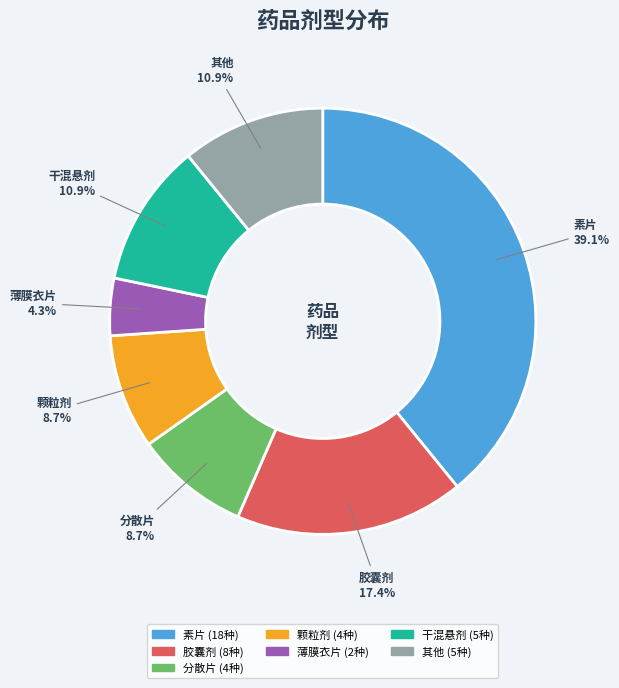

Does any single category account for the majority?

No